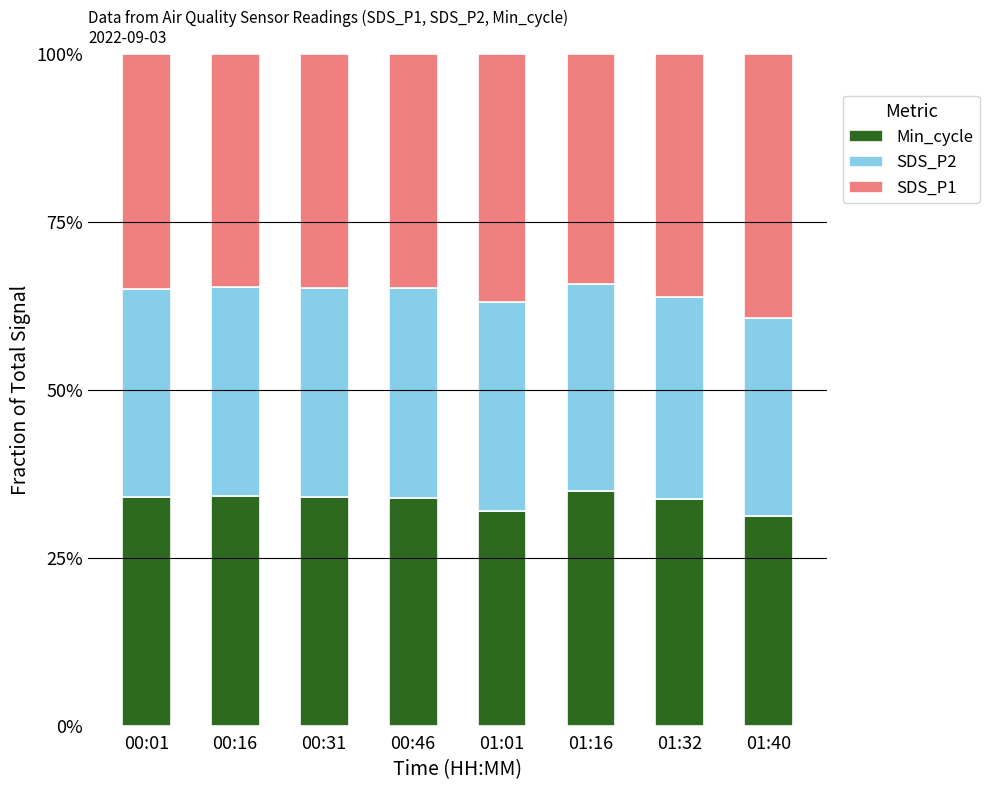

Is it true that SDS_P1 equals 0.5 at 01:32?

False